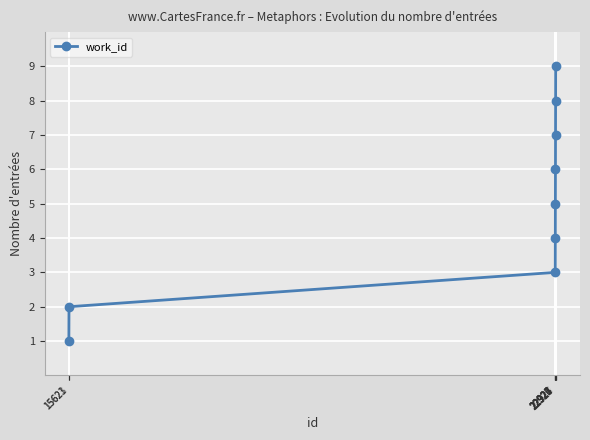

What is the ratio of the value at 22926 to the value at 22923?

1.6